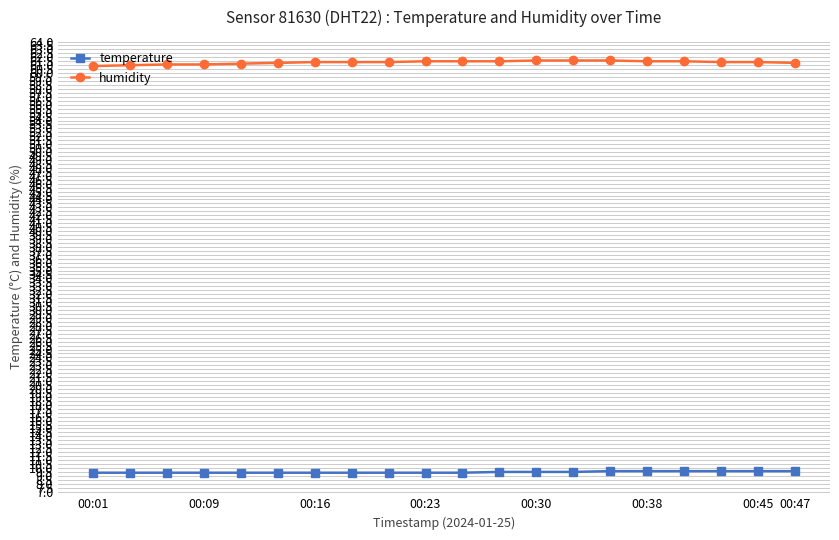

How many lines are shown in the chart?

2